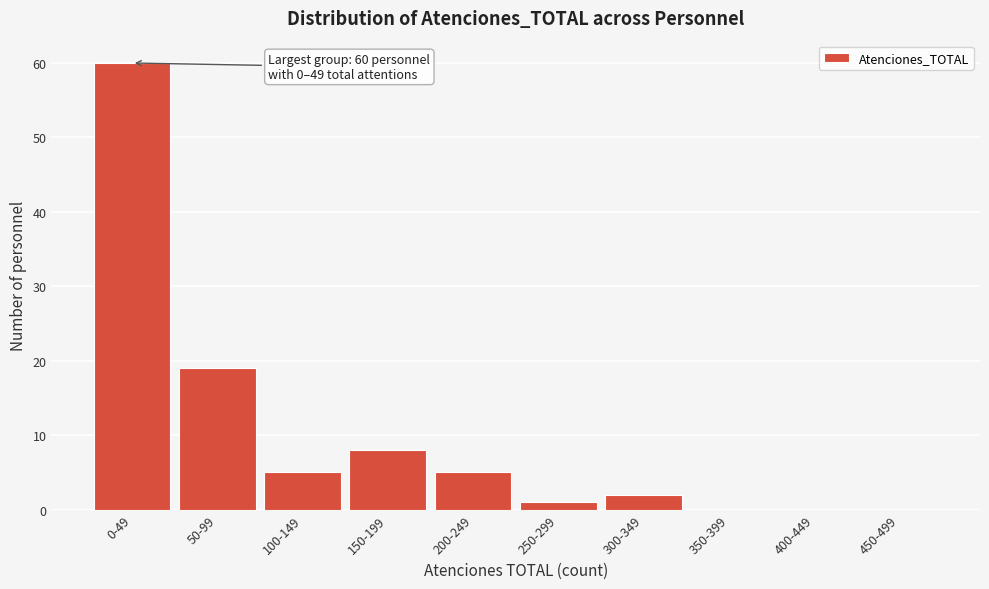

Reading right to left, what are all the values shown in this chart?

450-499=0	400-449=0	350-399=0	300-349=2	250-299=1	200-249=5	150-199=8	100-149=5	50-99=19	0-49=60